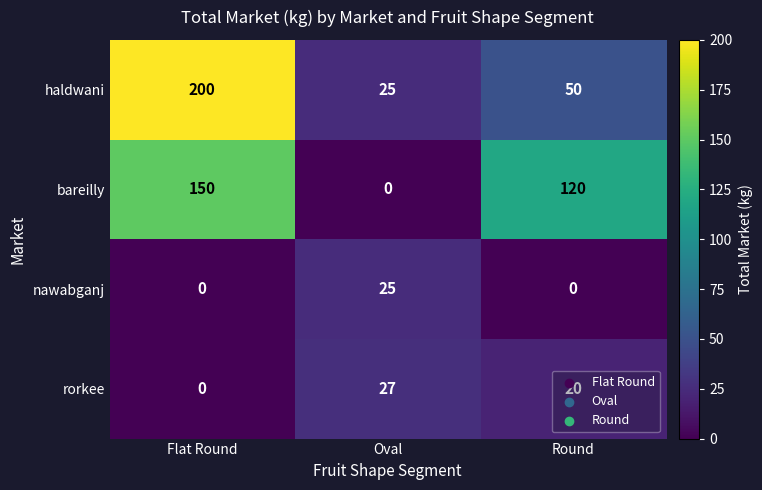

The value of rorkee at Round is 36. True or false?

False